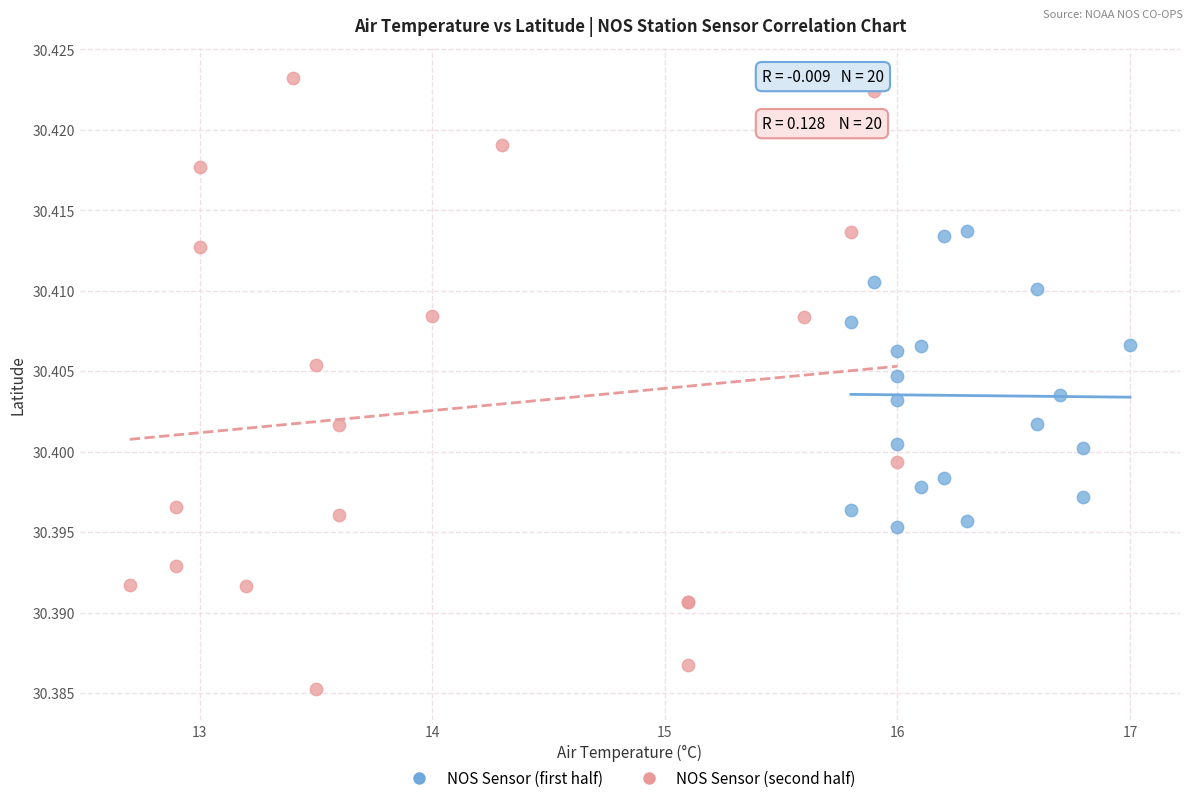

Which series reaches the minimum Y coordinate?

NOS Sensor (second half)